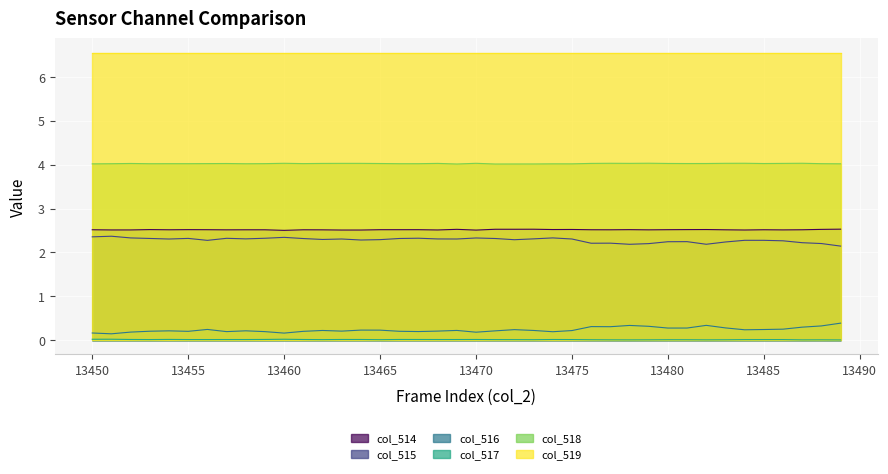

At which label is col_517 closest to 0?

13489